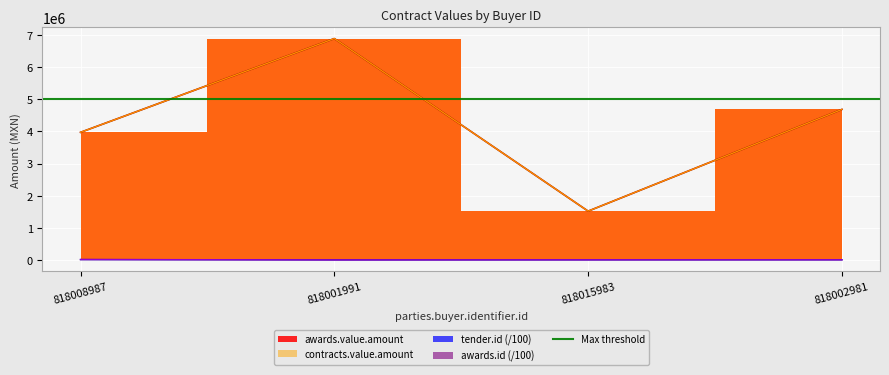

Is the value of tender.id at 818002981 greater than the value of awards.id at 818015983?

Yes